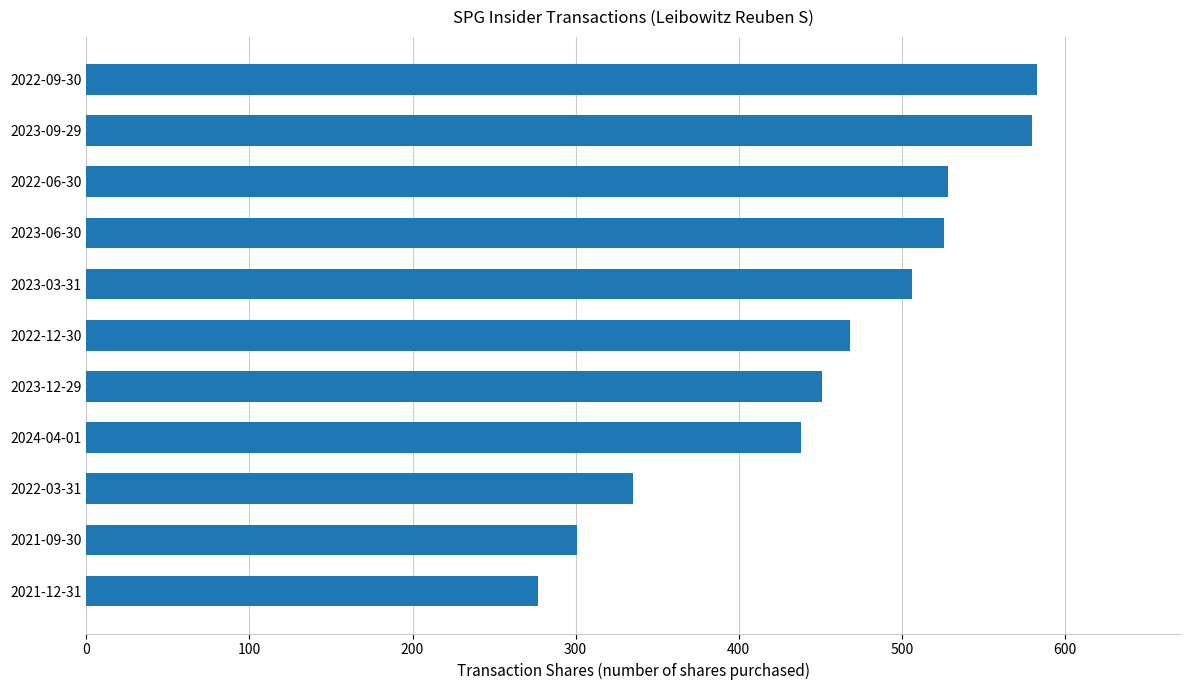

Approximately how many times larger is the value at 2023-09-29 compared to 2022-09-30?

1.0